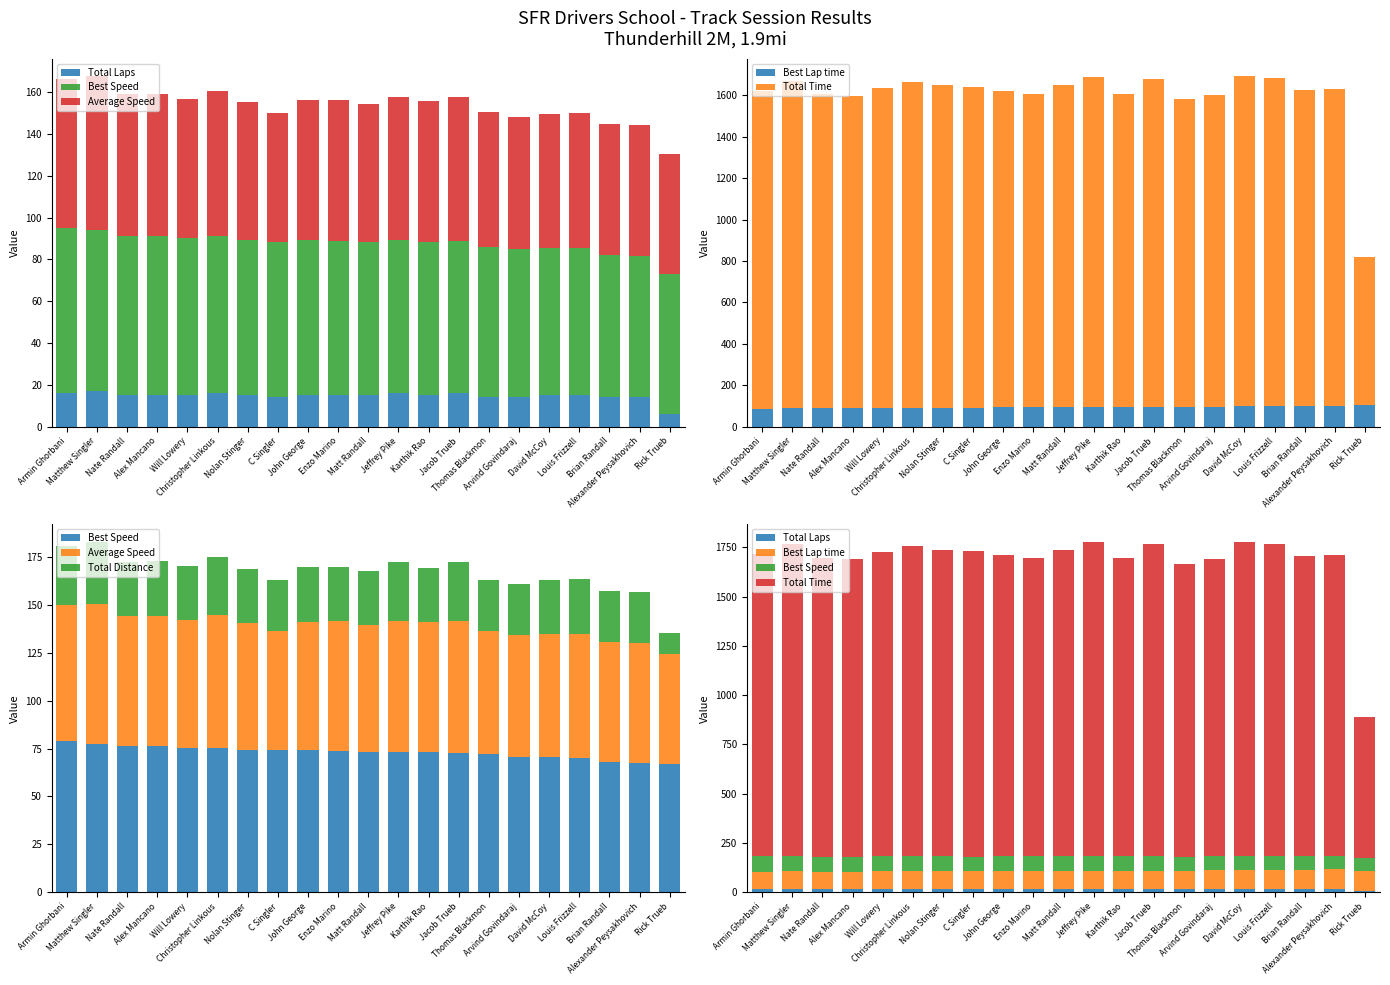

Count the number of categories in the chart.

21